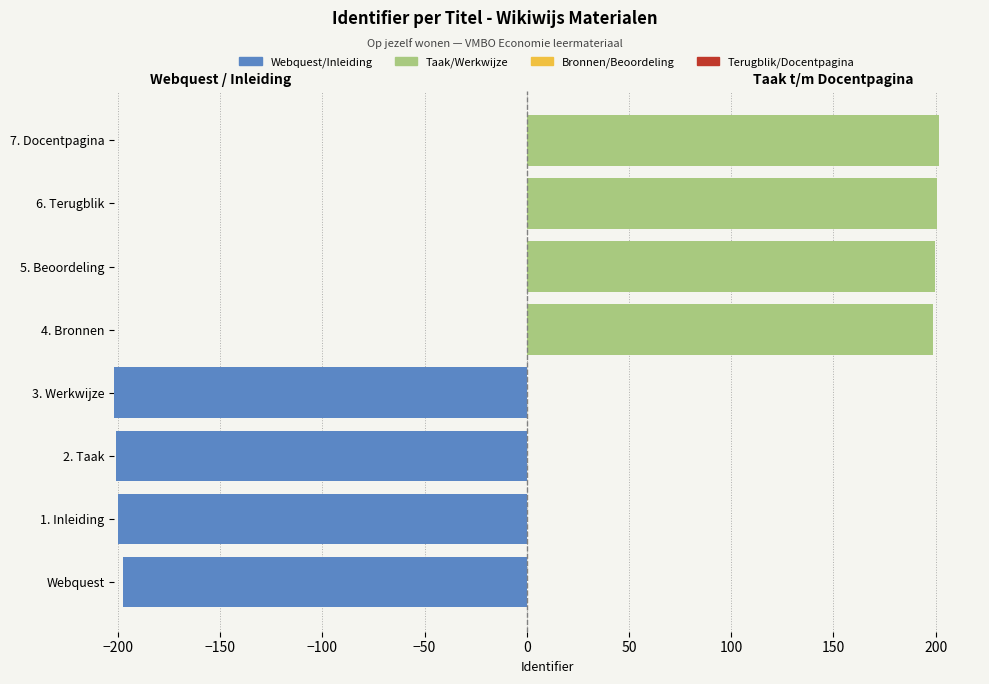

The Beoordeling (accent) series shows 1.2 at −150. True or false?

False